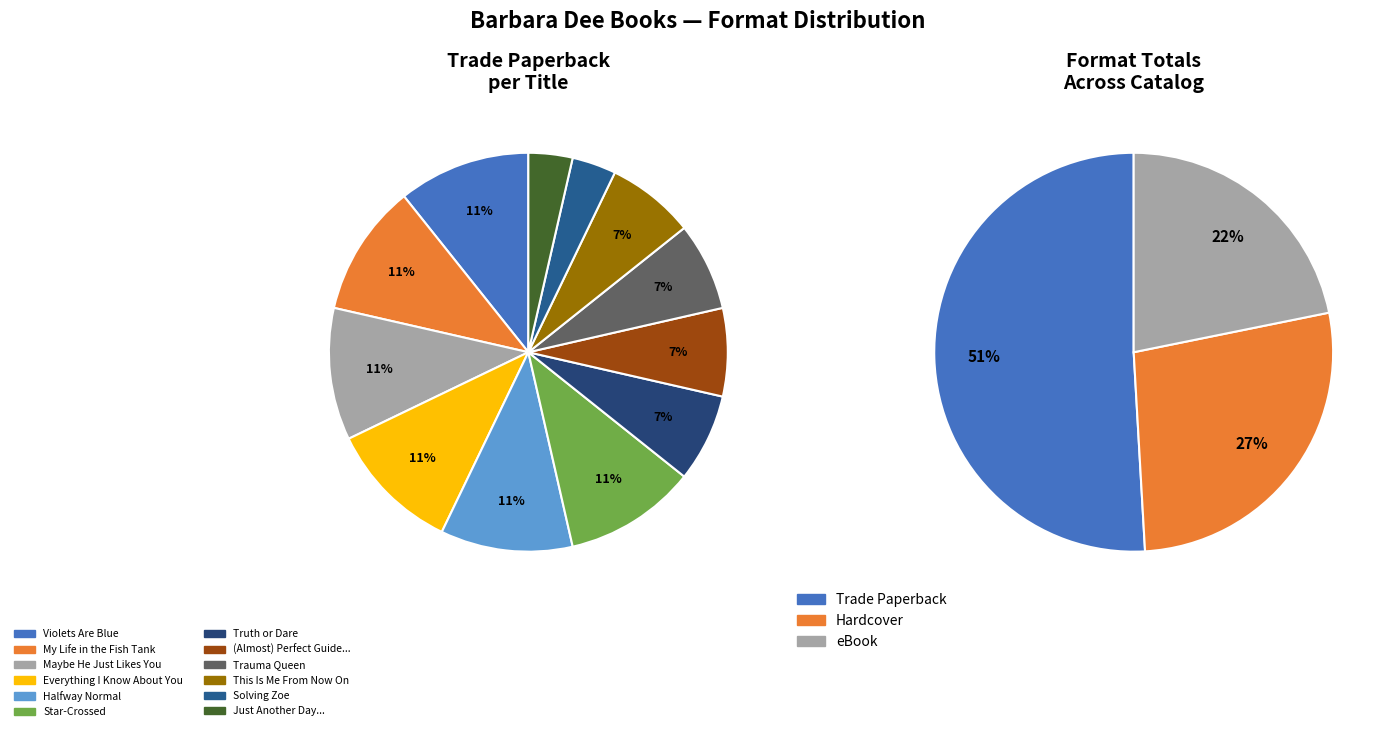

How many slices are in this pie chart?

12